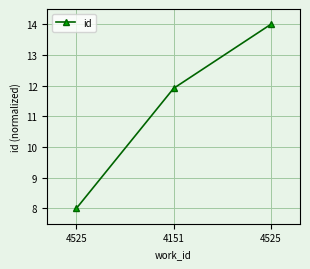

Where is the data nearest to the value 11?

4151